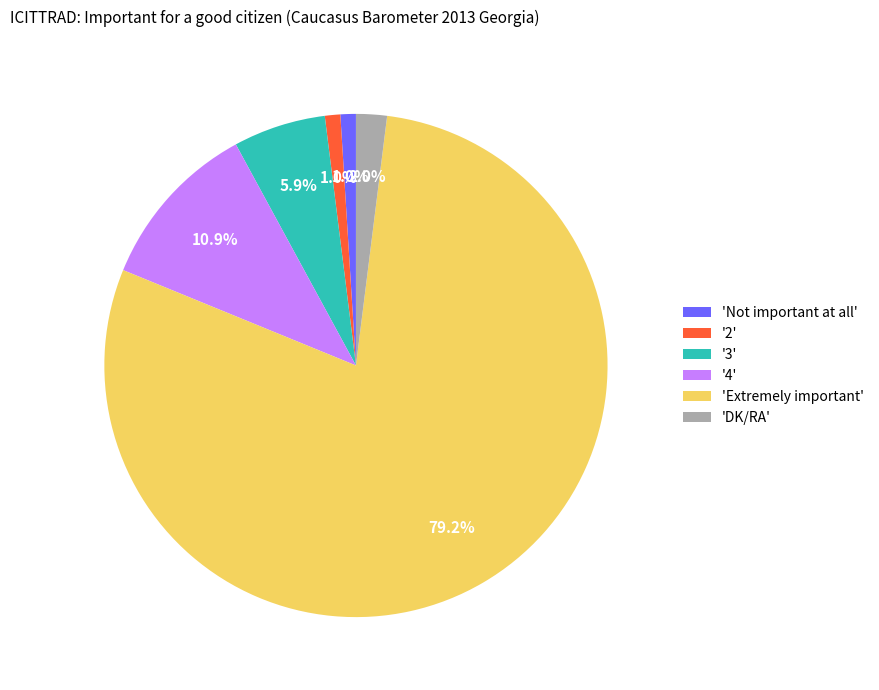

What is the largest slice in the pie chart?

'Extremely important'